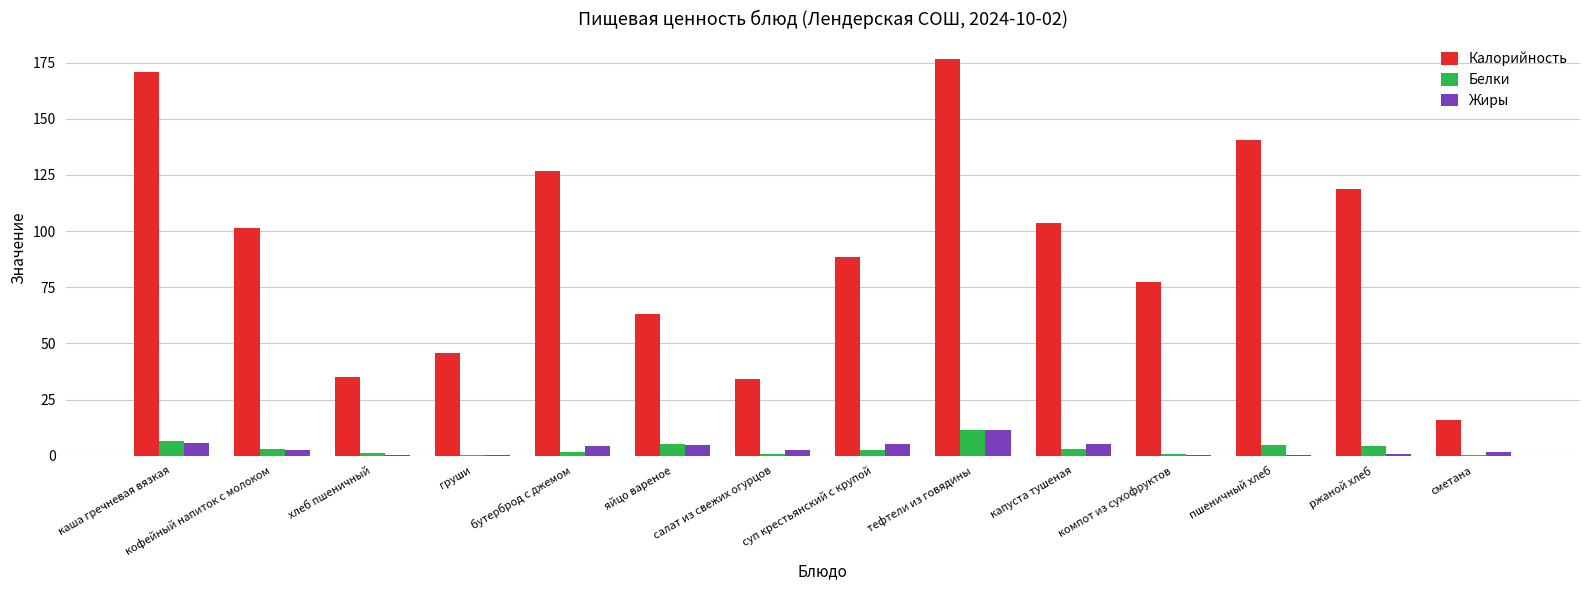

True or false: Белки has a value of 0.4 at груши.

True